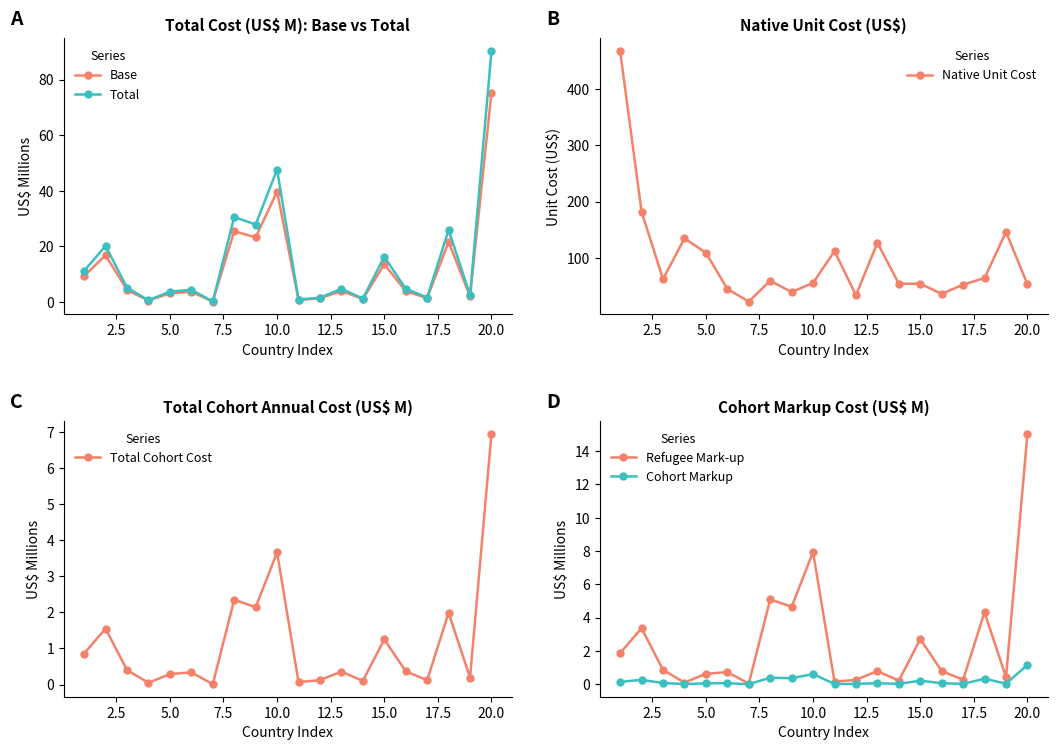

What is the highest value of the Total series?

90.3